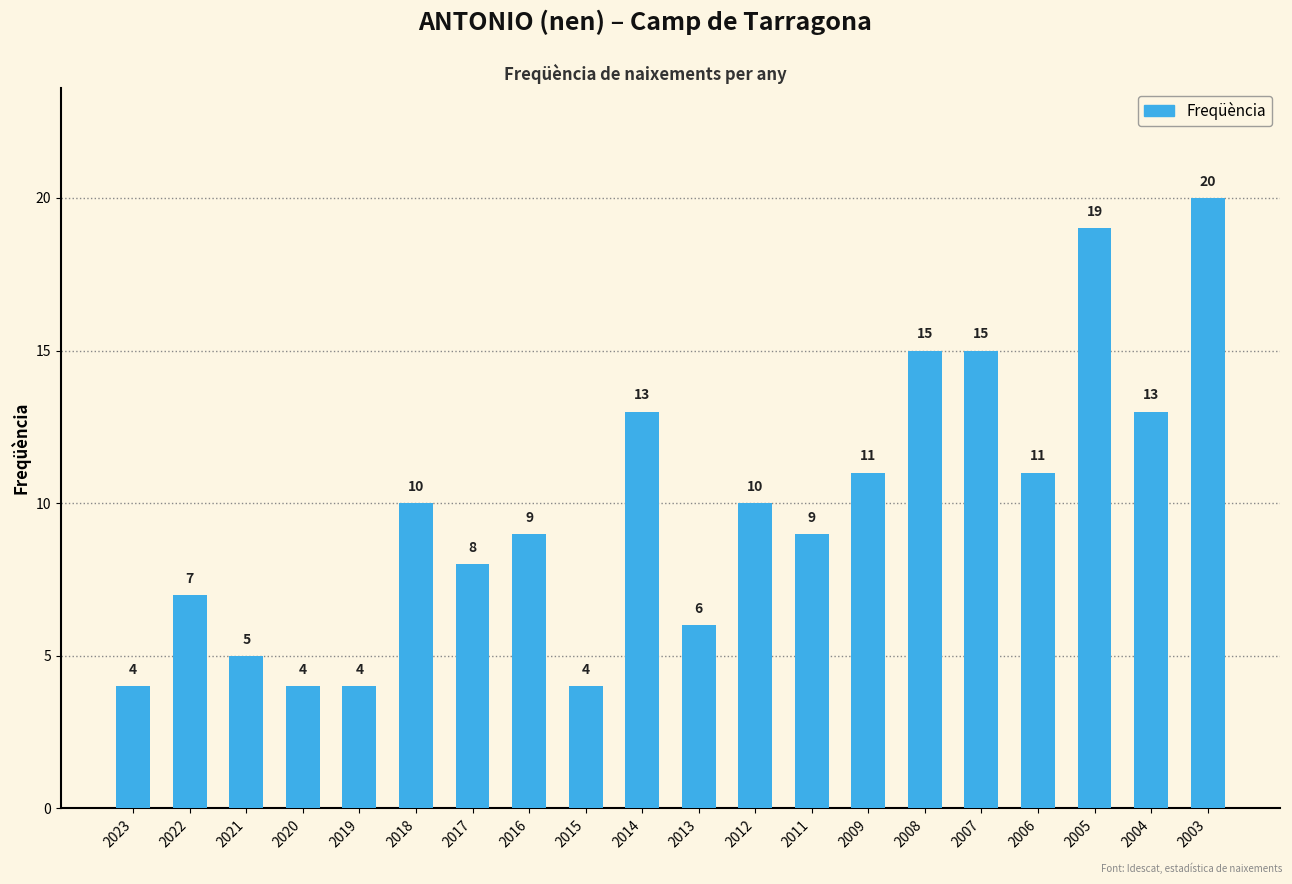

Which label corresponds to the largest value in the chart?

2003